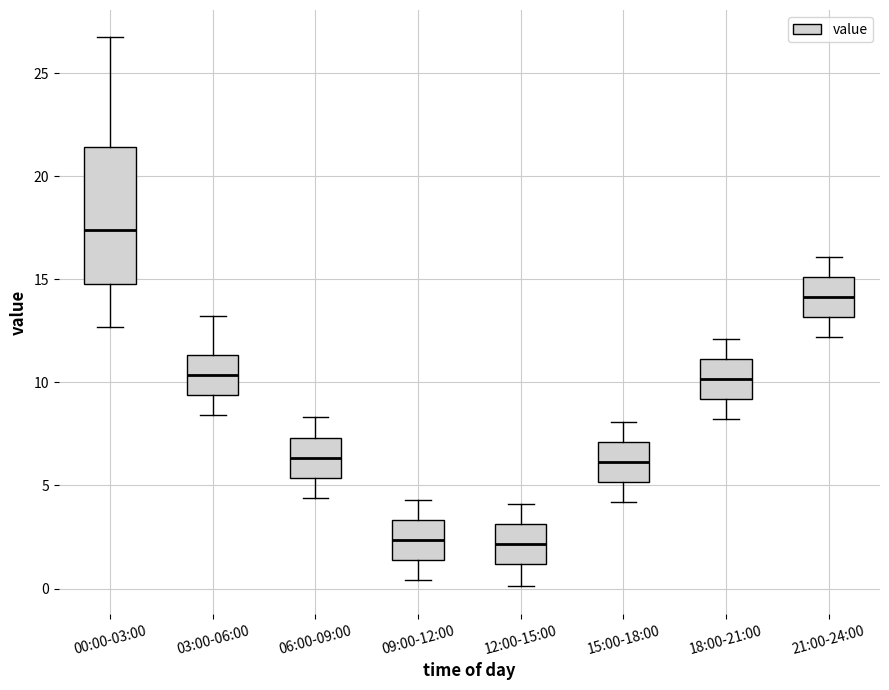

Where does the upper whisker of the box for 06:00-09:00 end on the y-axis? The values are not printed on the chart, so give them approximately, as read against the axis.

8.5